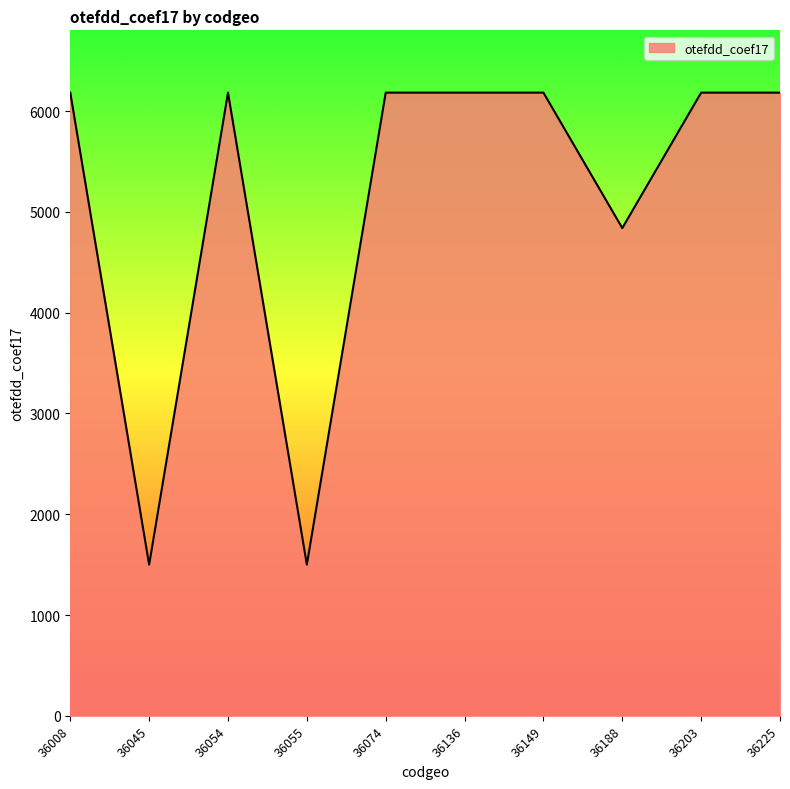

What is the minimum value shown in the chart?

1500